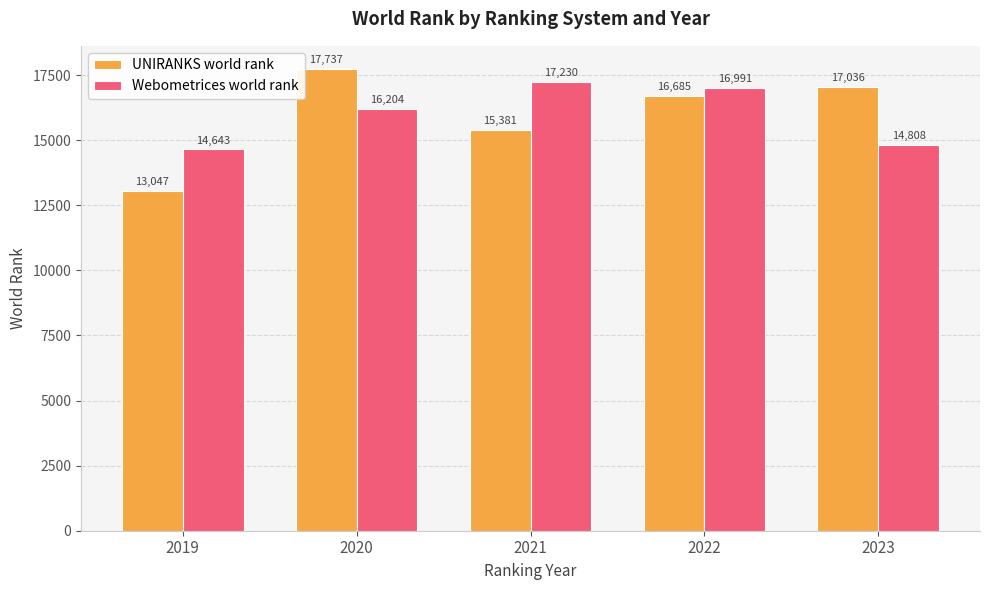

The UNIRANKS world rank series shows 9932 at 2022. True or false?

False